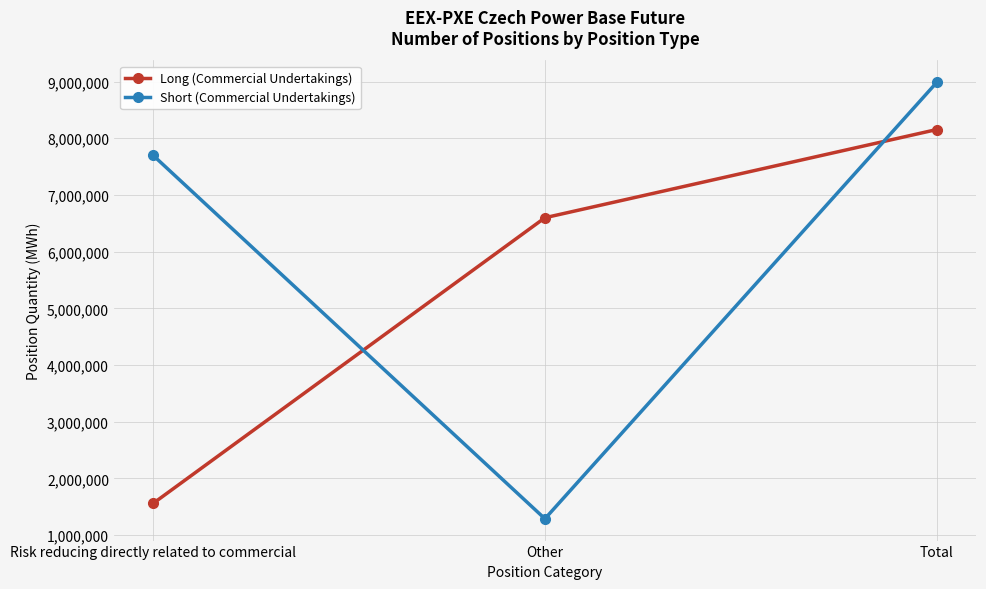

Reading left to right, what are all the values shown in this chart?

Long (Commercial Undertakings): Risk reducing directly related to commercial=1556437	Other=6597991	Total=8154428
Short (Commercial Undertakings): Risk reducing directly related to commercial=7700693	Other=1287012	Total=8987705